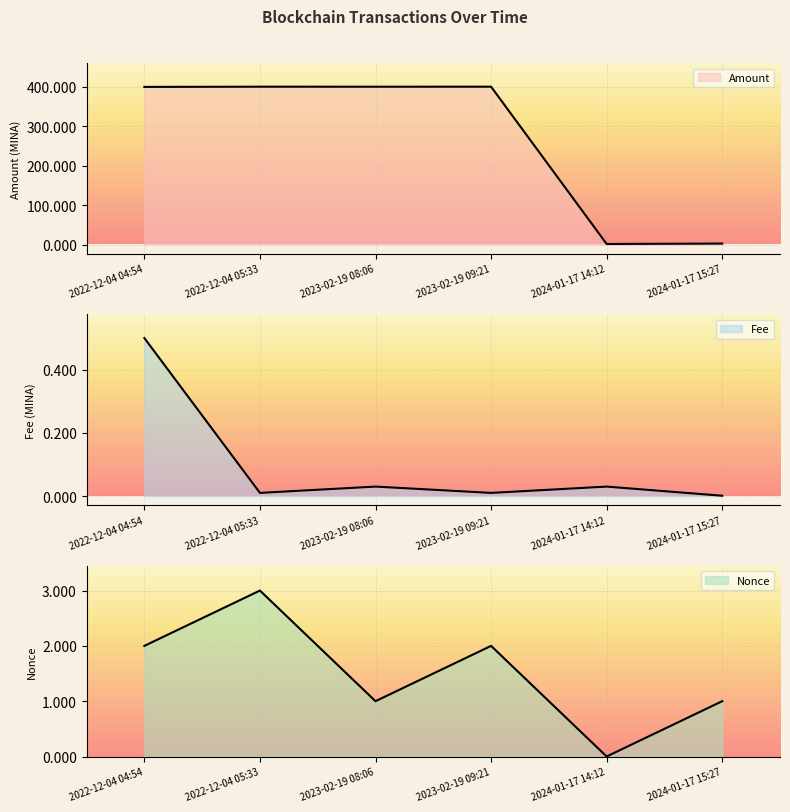

Which series has the largest range (max minus min)?

Amount